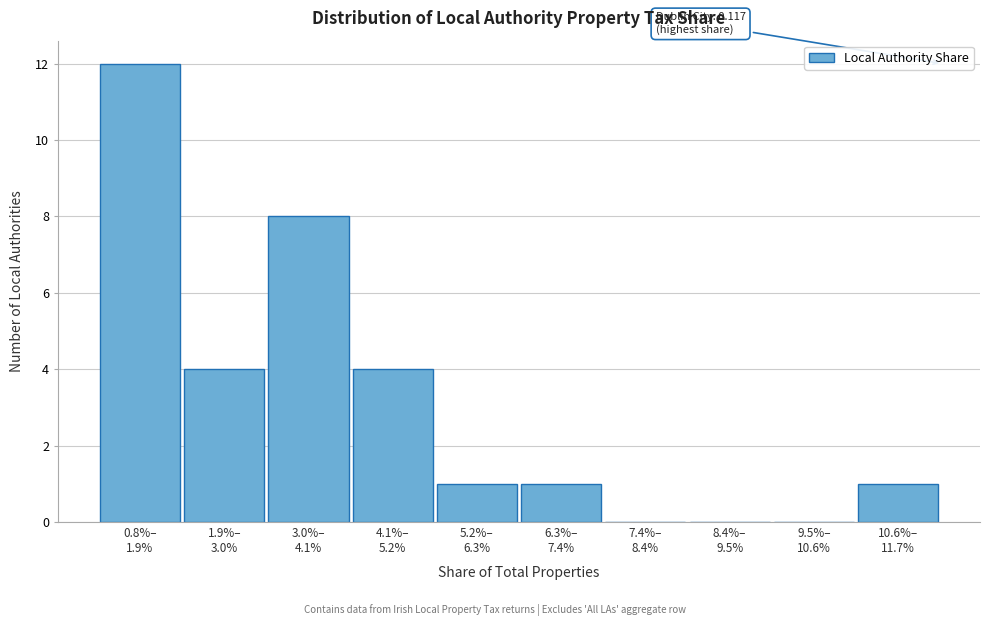

What is the maximum value shown in the chart?

12